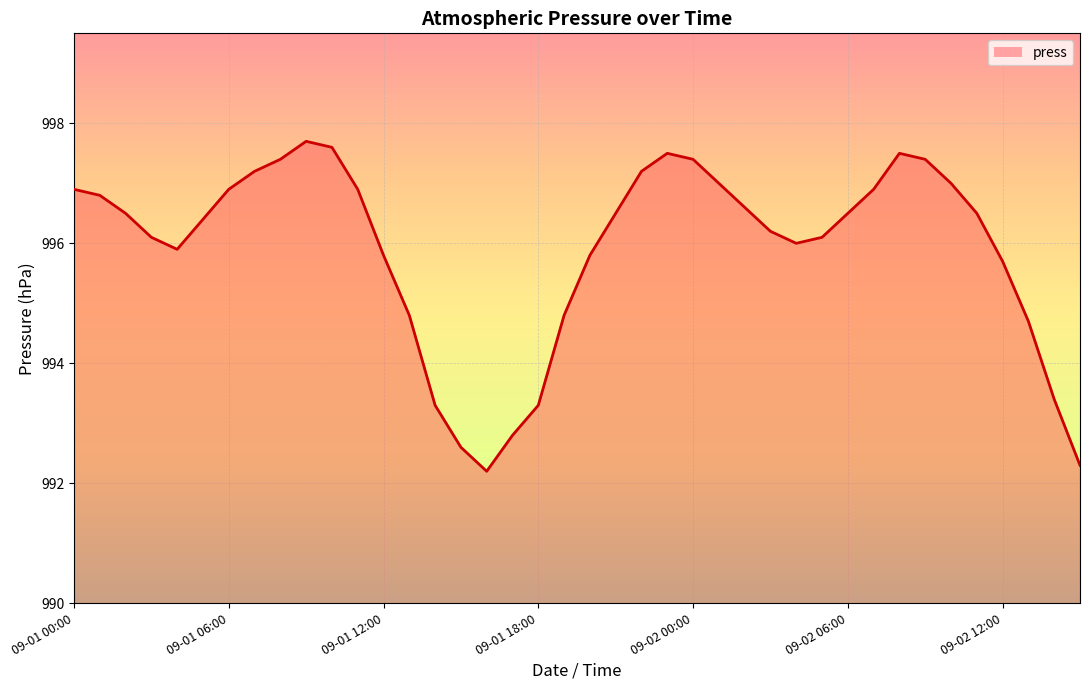

What is the difference between the maximum and minimum values?

5.5